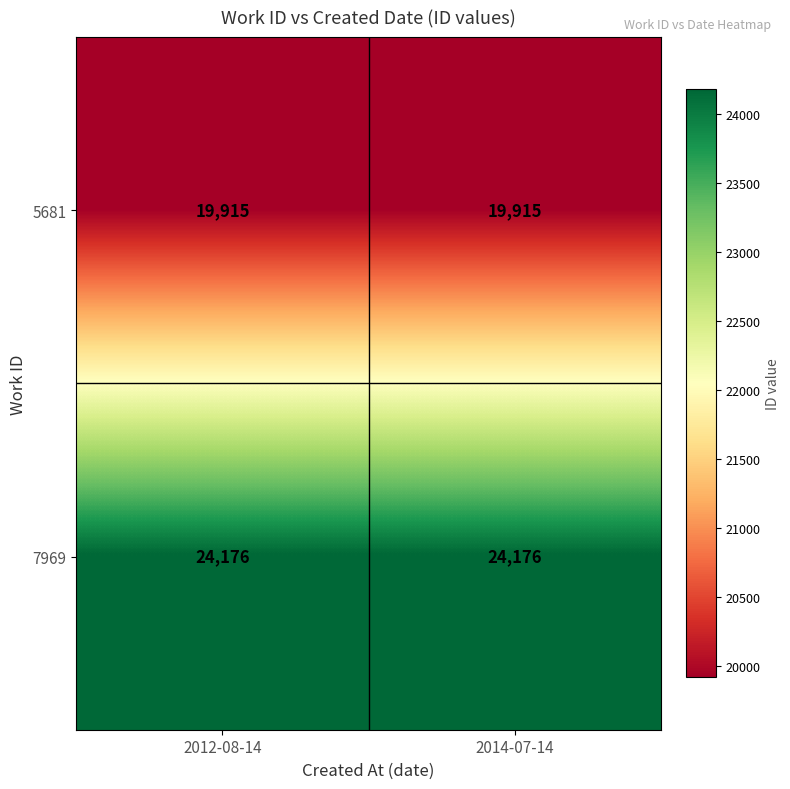

What is the smallest value displayed?

19915